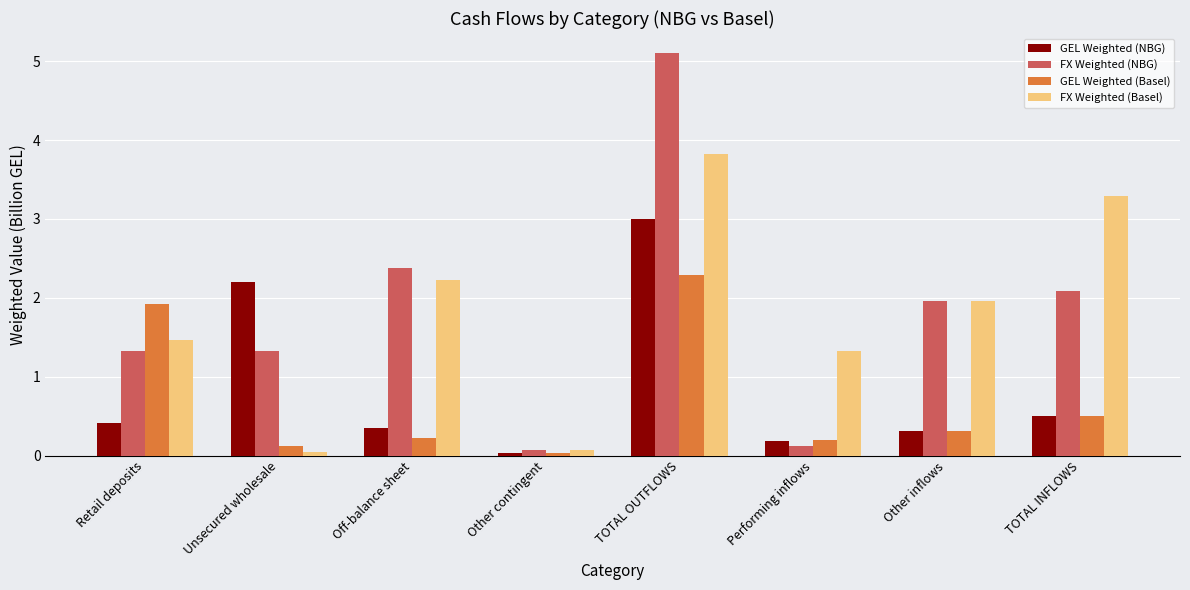

What is the maximum value shown in the chart?

5.1